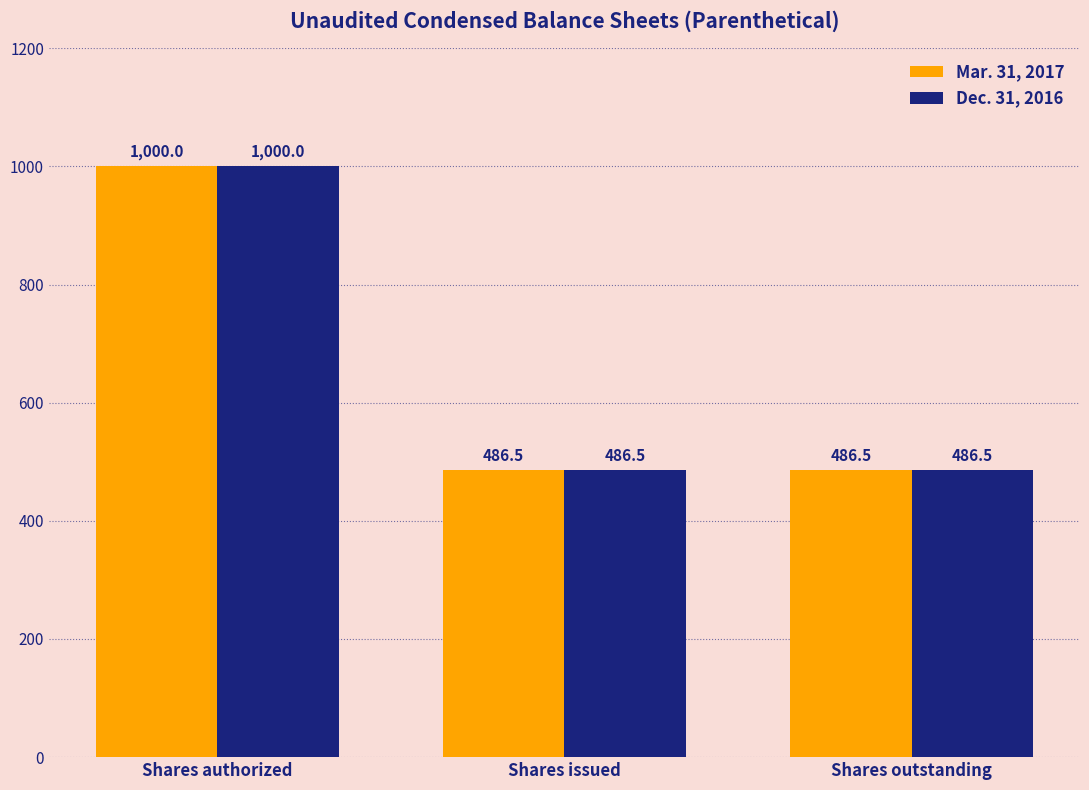

Reading left to right, list all the values displayed in this chart.

Mar. 31, 2017: 1000.0	486.5	486.5
Dec. 31, 2016: 1000.0	486.5	486.5